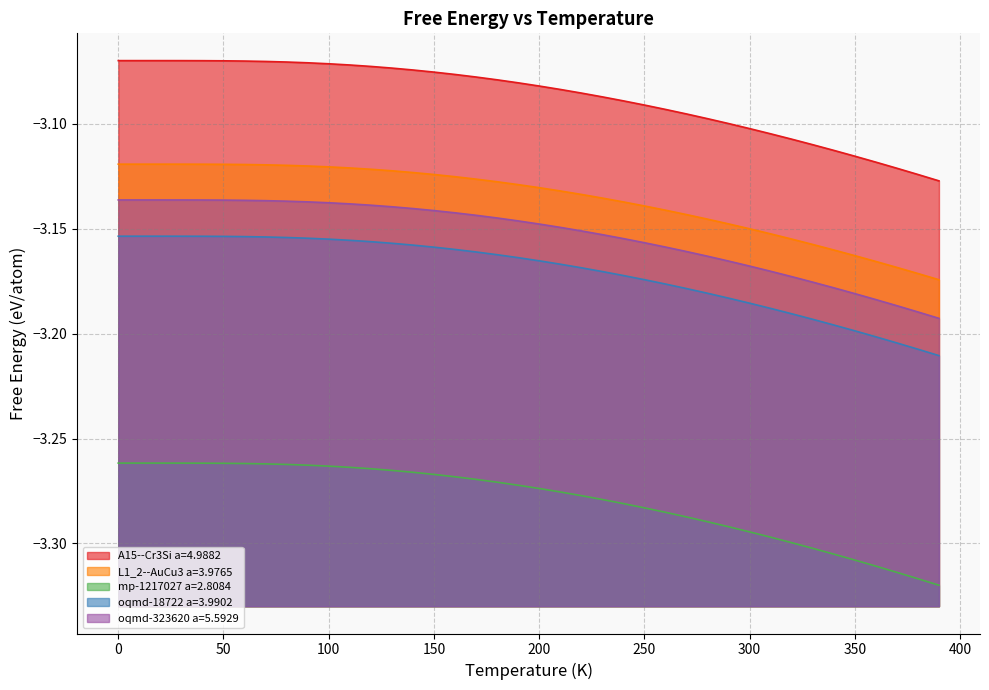

Does the chart display data point markers on the line(s)?

No